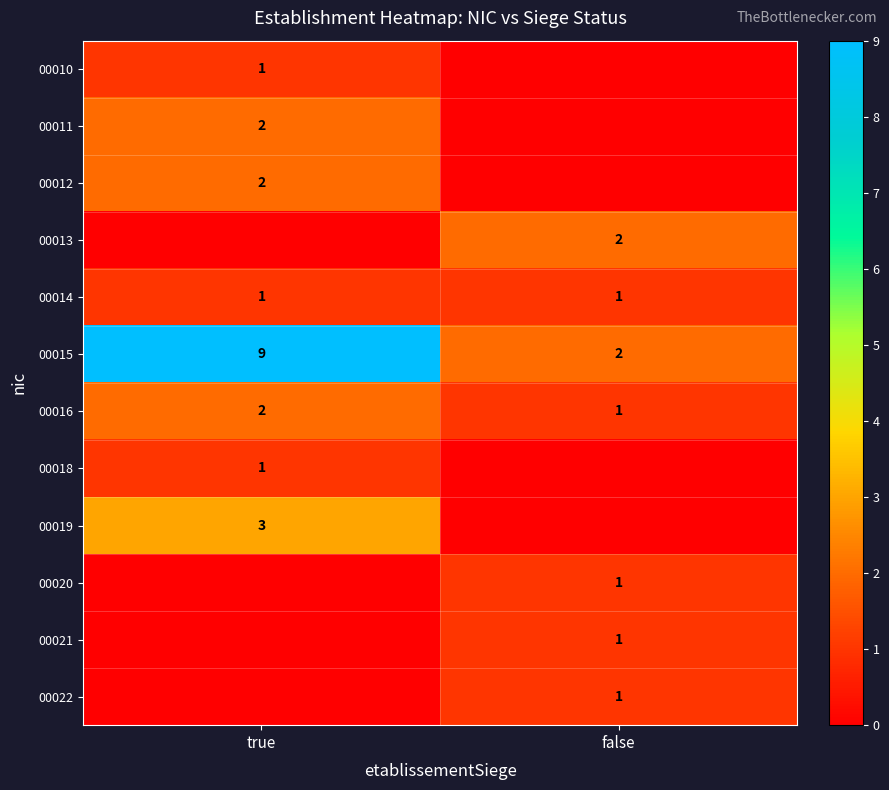

What is the sum of all 00015 values?

11